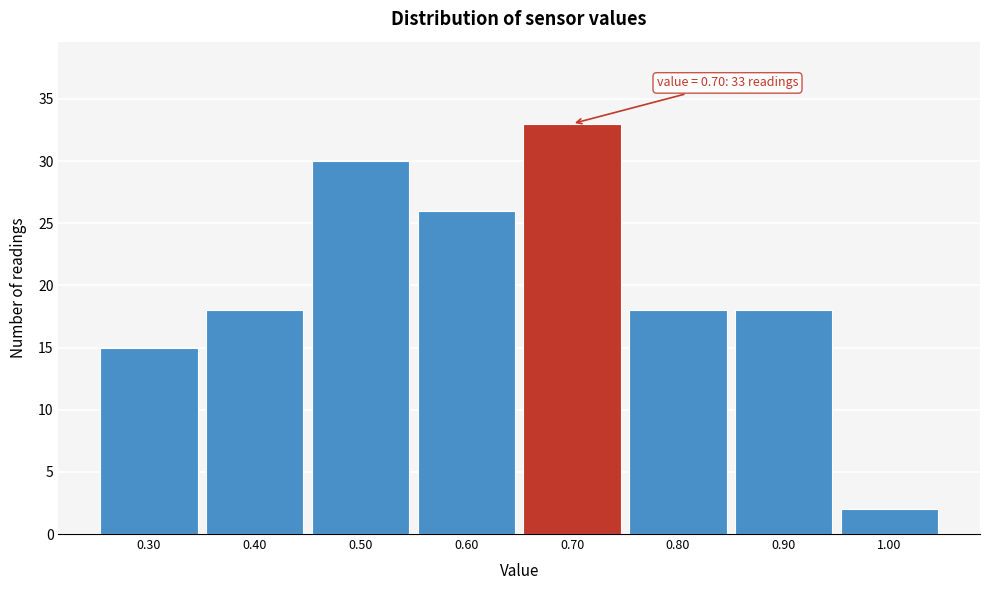

Which range on the x-axis has the tallest bar?

0.65 to 0.75